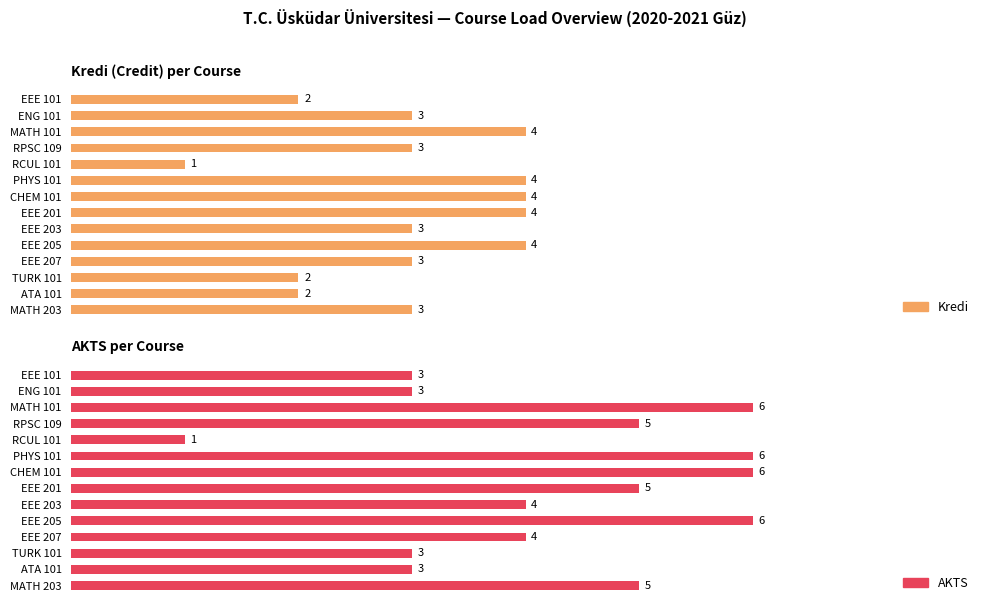

Count the Kredi values in the range 2 to 4.

13